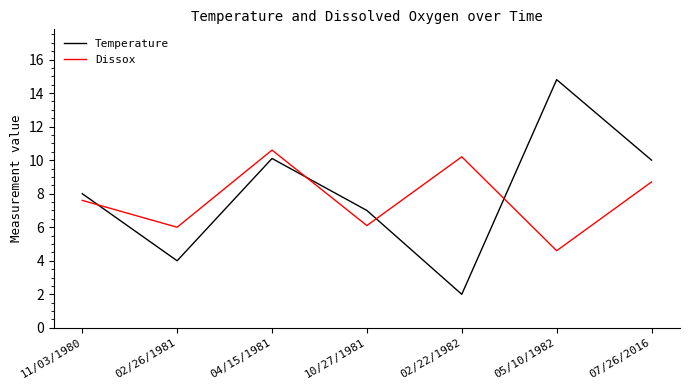

Is the value of Dissox at 02/26/1981 greater than the value of Temperature at 02/26/1981?

Yes